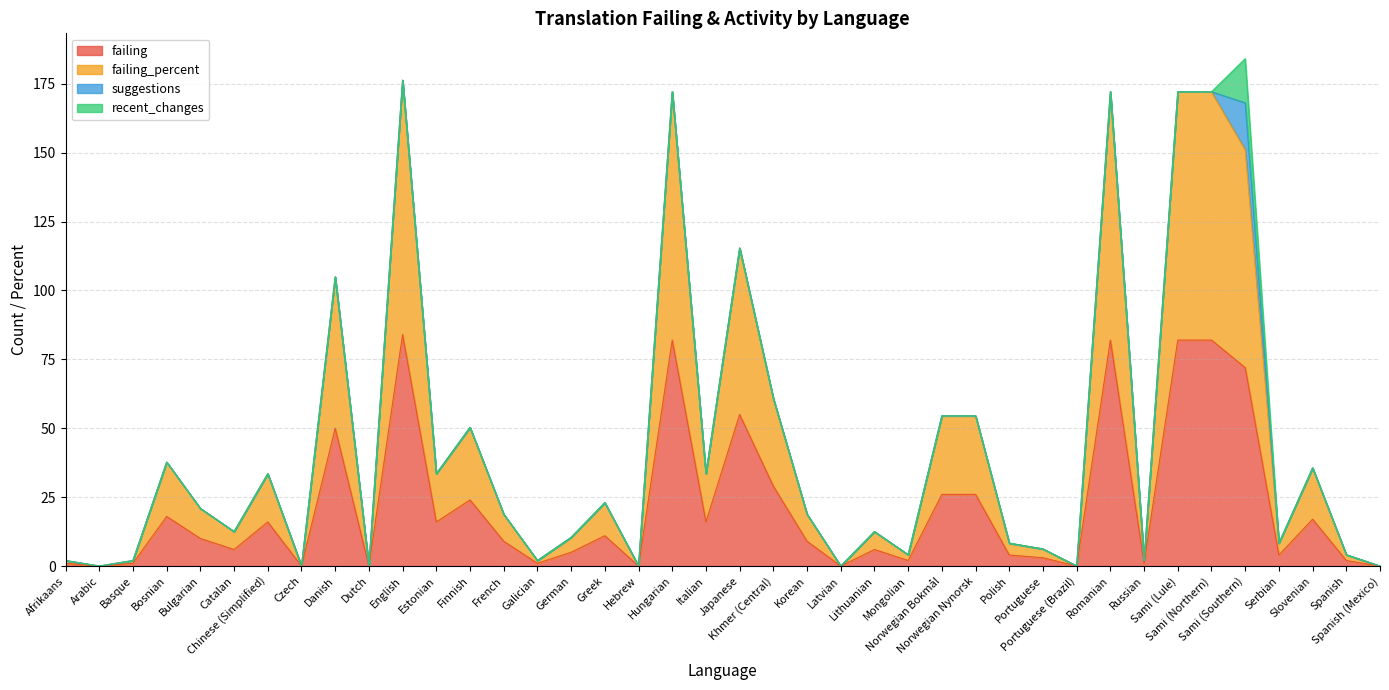

What is the difference between the maximum and minimum values in the failing series?

84.0